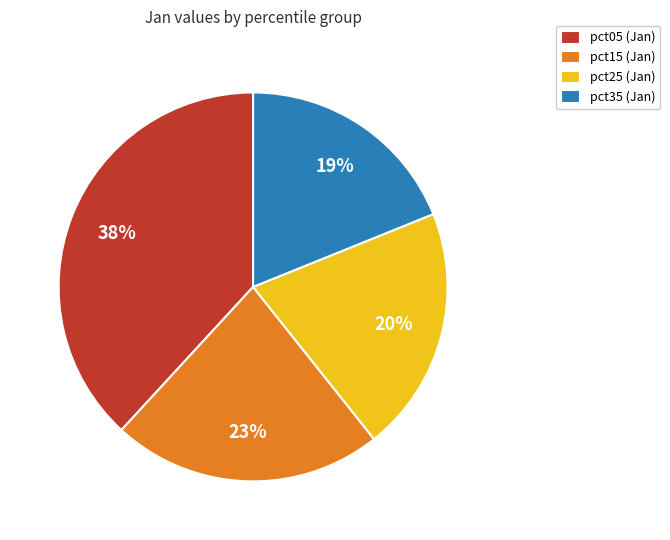

To the nearest percent, what percentage of the pie is pct05 (Jan)?

38%